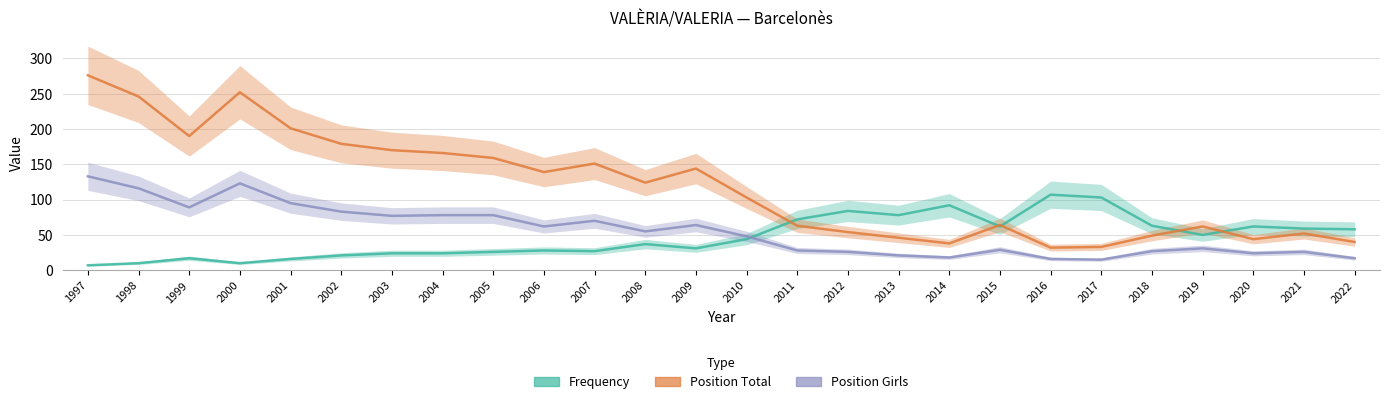

Which series changed the most between 1999 and 2002?

Position Total